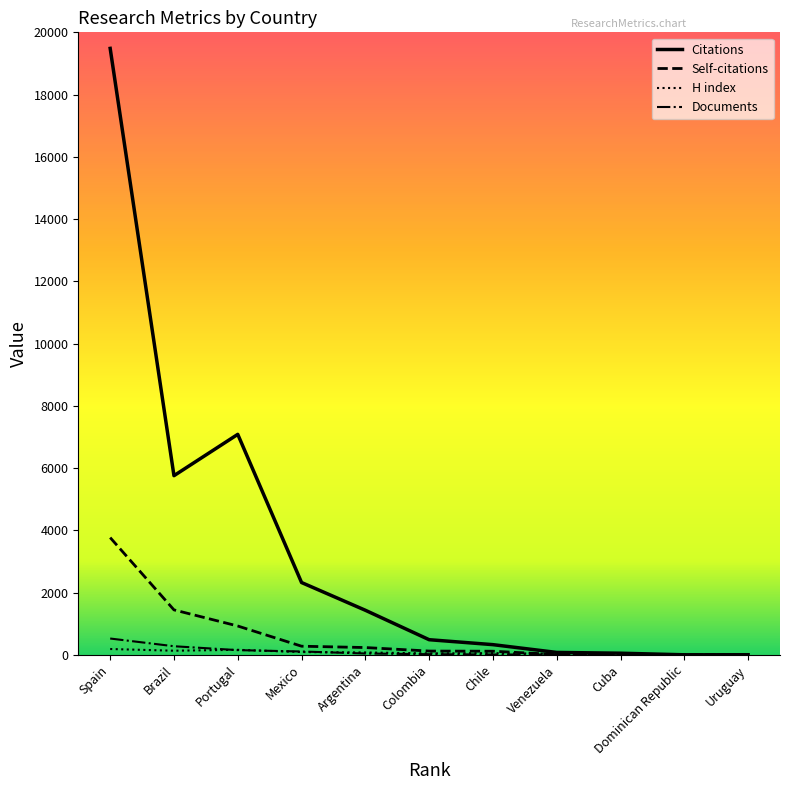

The Citations series shows 51 at Cuba. True or false?

True